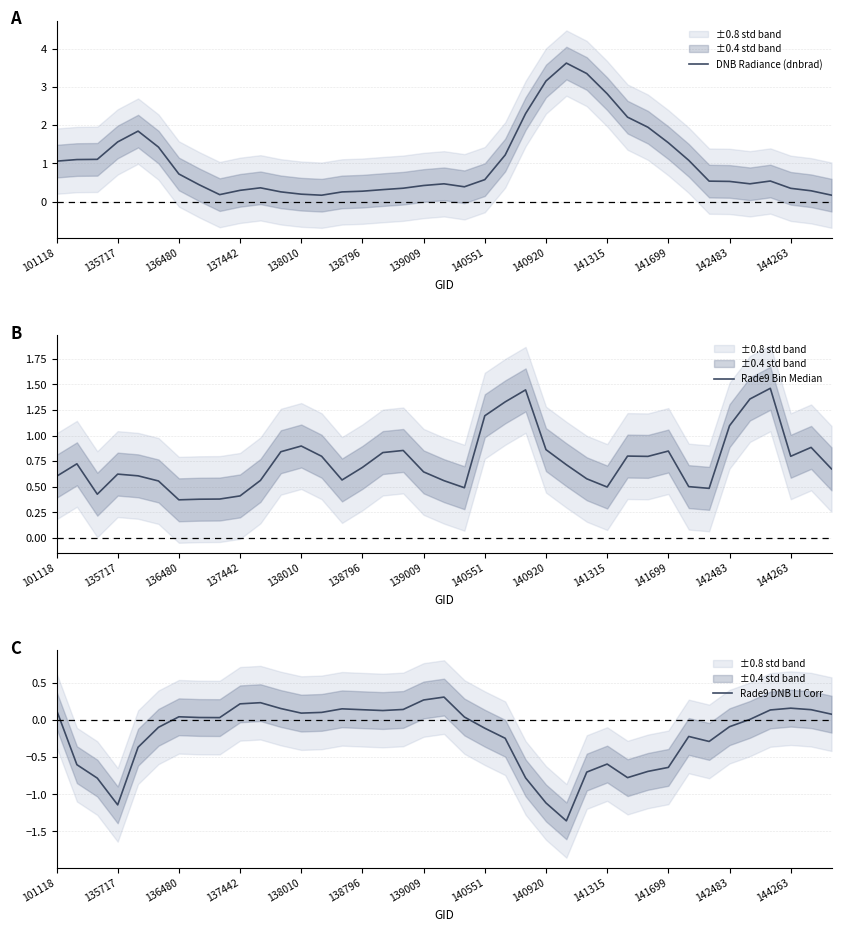

What is the difference between the second highest and second lowest values in the Rade9 Bin Median series?

1.1